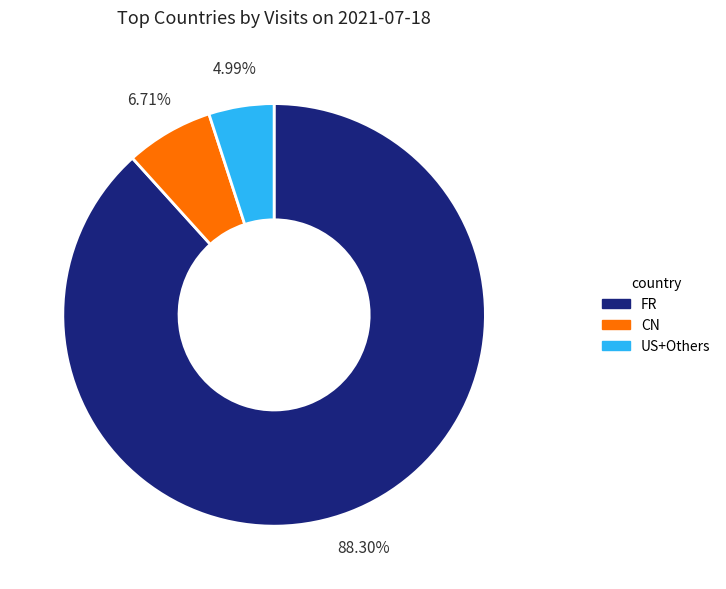

To the nearest percent, what is the difference between the largest and smallest slice percentages?

83%